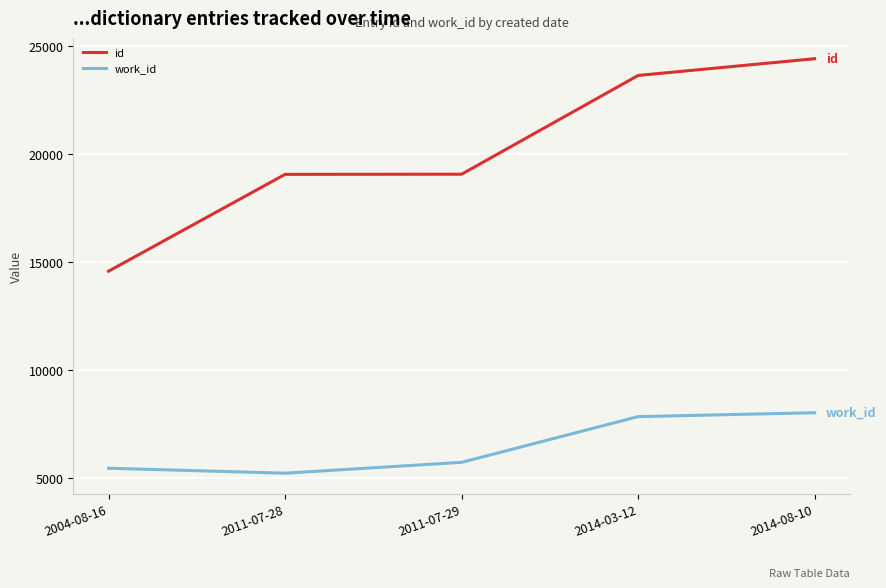

List the series in order of their peak value, highest first.

id, work_id